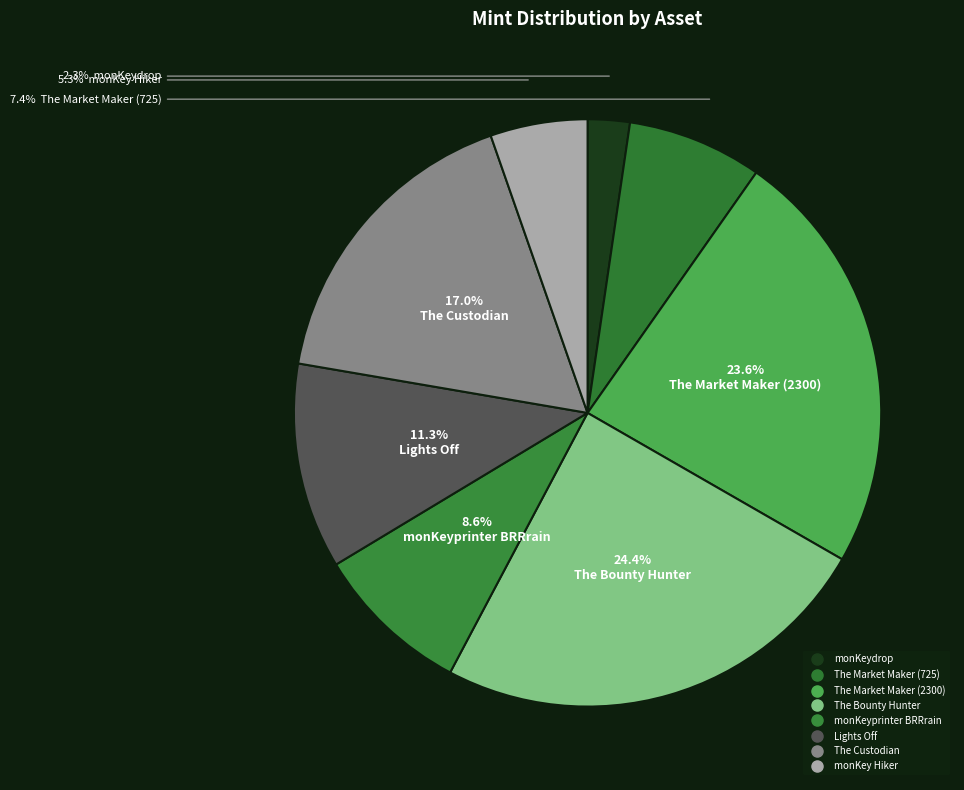

How many segments does this pie chart have?

8